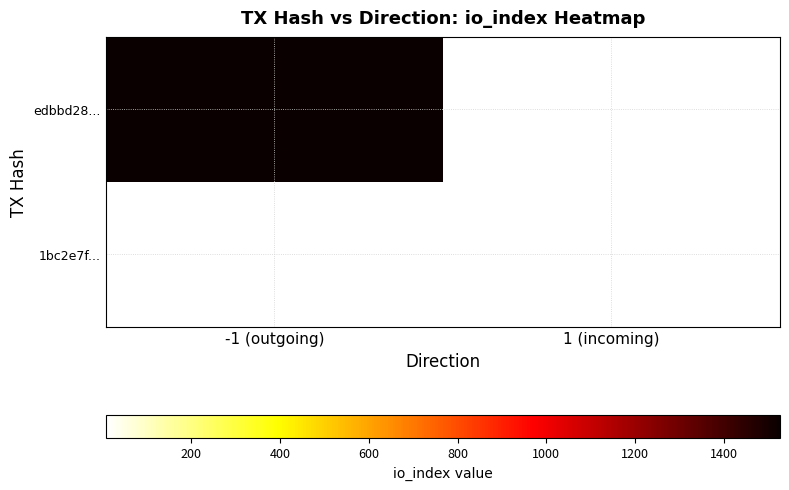

At how many categories does at least one series exceed 534?

1